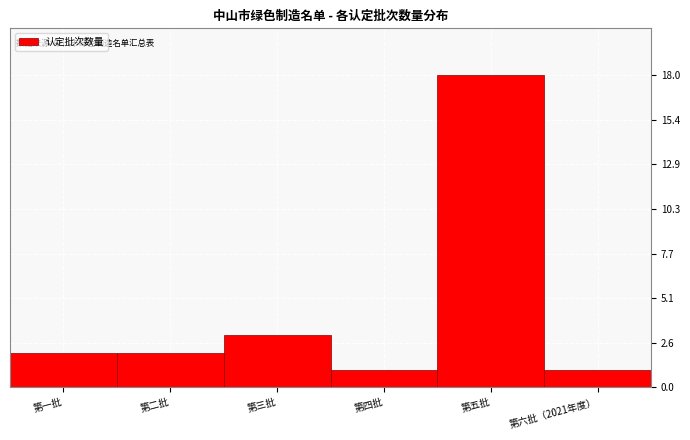

Reading left to right, what are all the values shown in this chart?

第一批=2	第二批=2	第三批=3	第四批=1	第五批=18	第六批（2021年度）=1